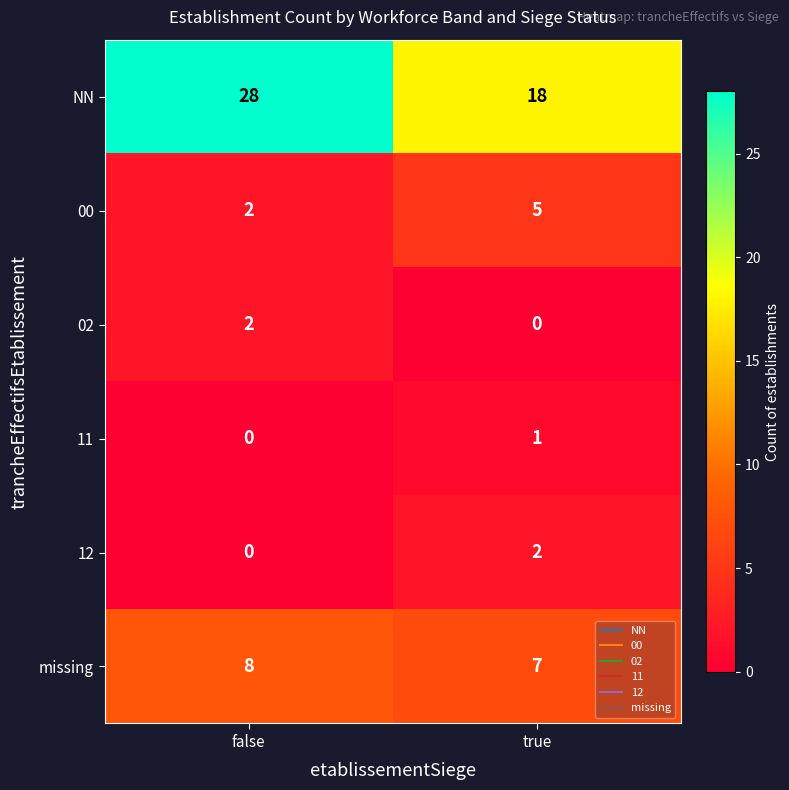

Reading left to right, extract all data points from this chart.

NN: false=28	true=18
00: false=2	true=5
02: false=2	true=0
11: false=0	true=1
12: false=0	true=2
missing: false=8	true=7